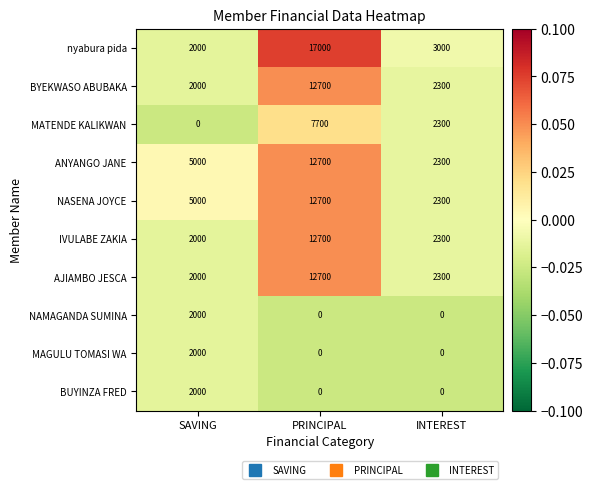

What is the difference between the highest and lowest values at PRINCIPAL?

17000